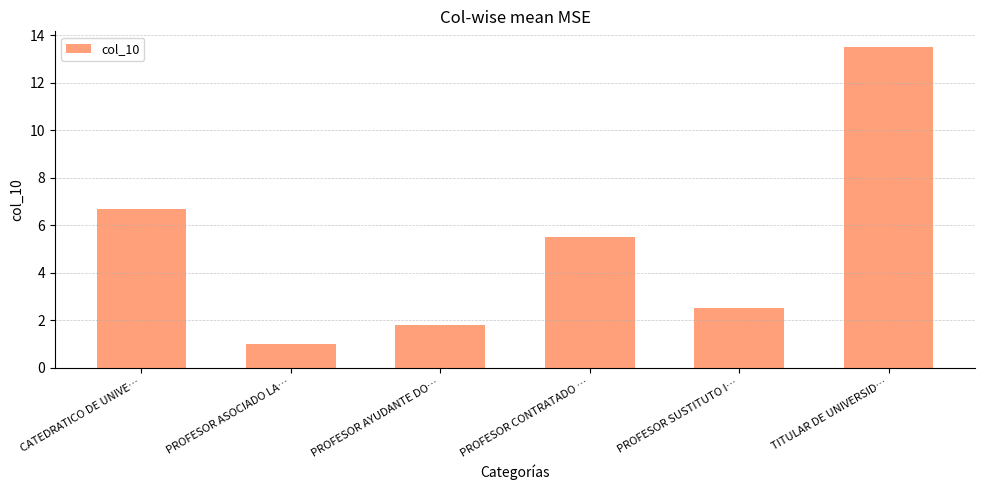

Count the number of values greater than 5.

3